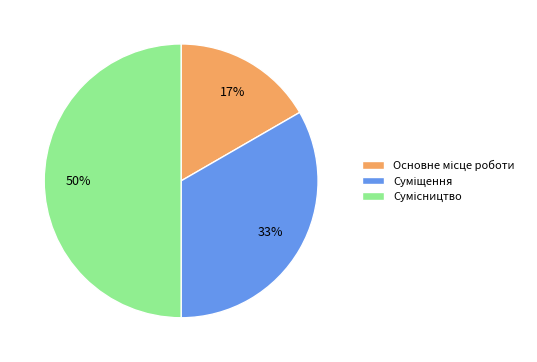

To the nearest percent, what is the difference between the largest and smallest slice percentages?

33%